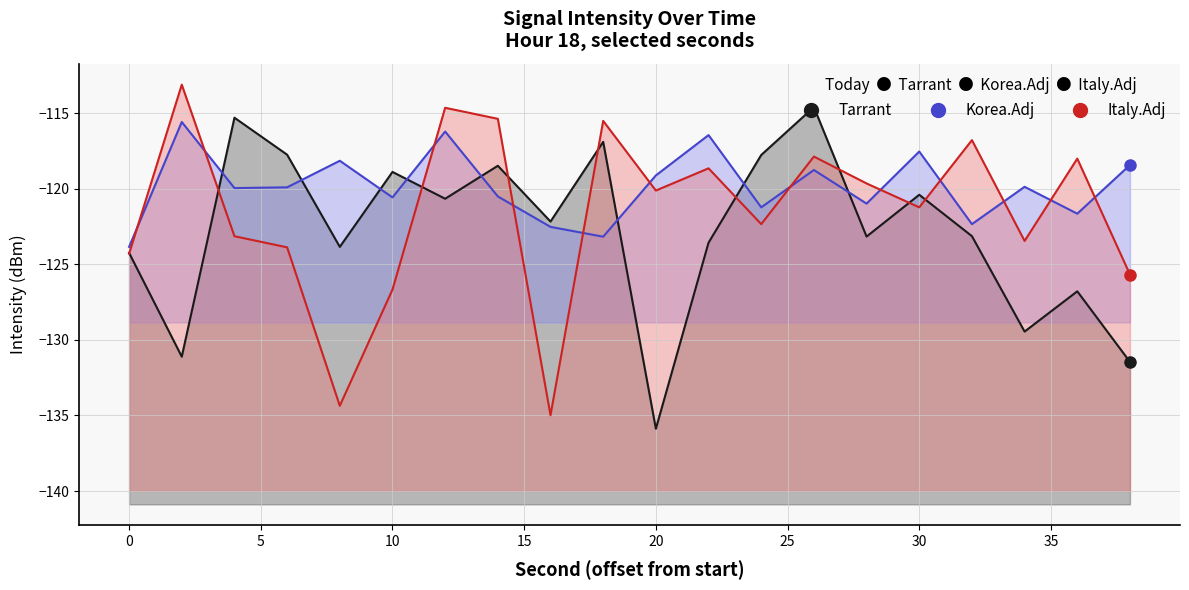

How many lines are shown in the chart?

3